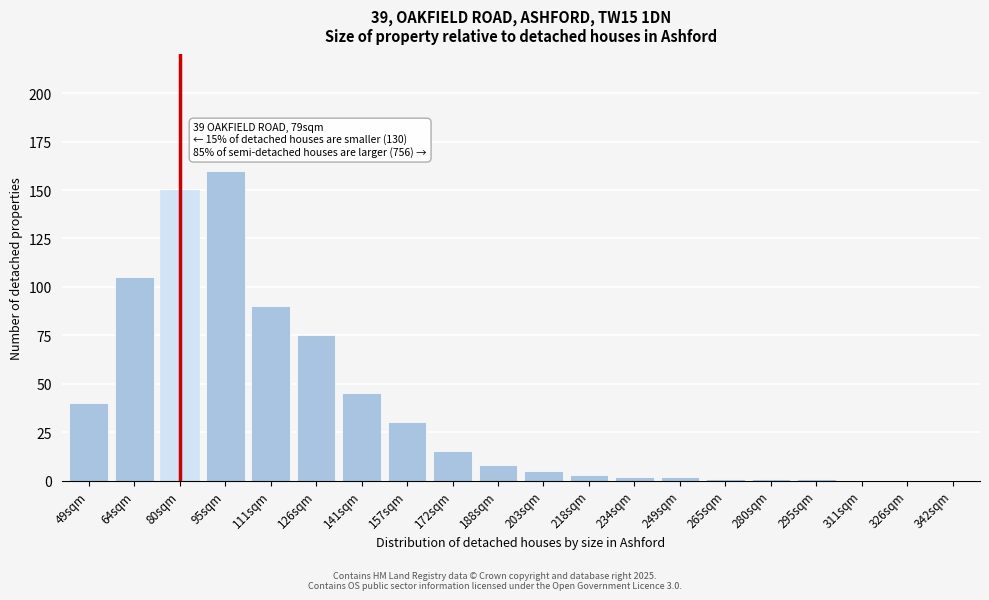

Reading right to left, what are all the values shown in this chart?

342sqm=0	326sqm=0	311sqm=0	295sqm=1	280sqm=1	265sqm=1	249sqm=2	234sqm=2	218sqm=3	203sqm=5	188sqm=8	172sqm=15	157sqm=30	141sqm=45	126sqm=75	111sqm=90	95sqm=160	80sqm=150	64sqm=105	49sqm=40